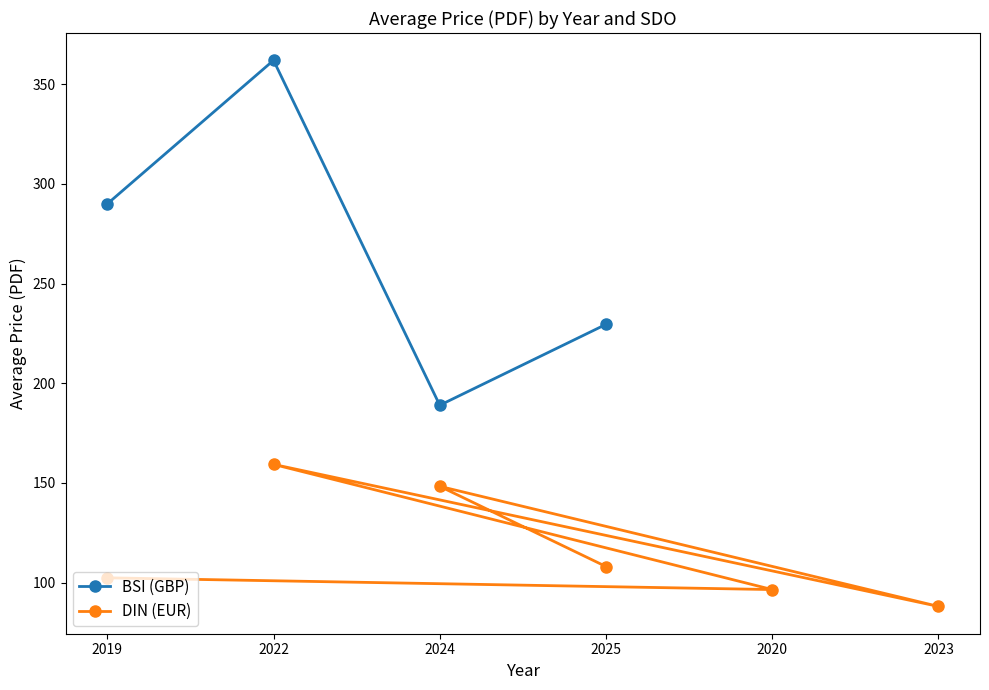

Rank the series by their maximum value, from lowest to highest.

DIN (EUR), BSI (GBP)